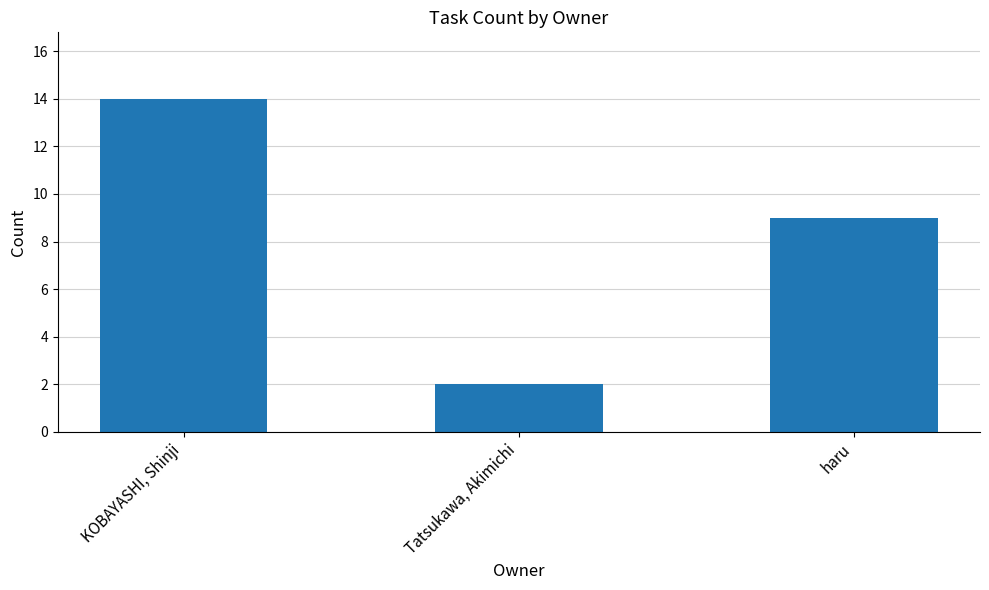

Reading left to right, extract all data points from this chart.

KOBAYASHI, Shinji=14	Tatsukawa, Akimichi=2	haru=9